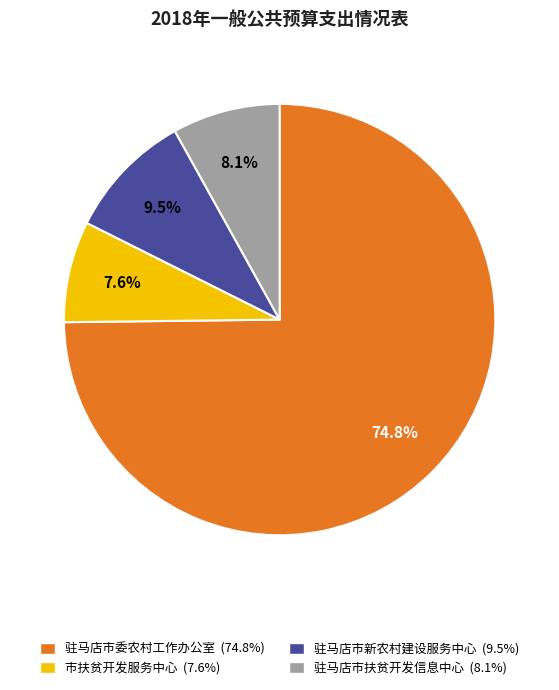

Count the number of slices in the pie.

4